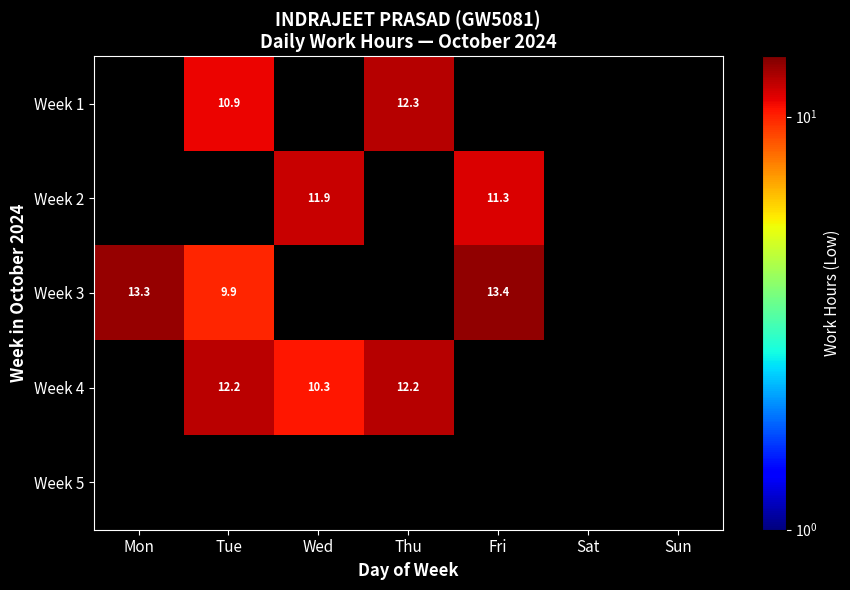

What is the difference between the maximum and minimum values in the Week 3 series?

3.5